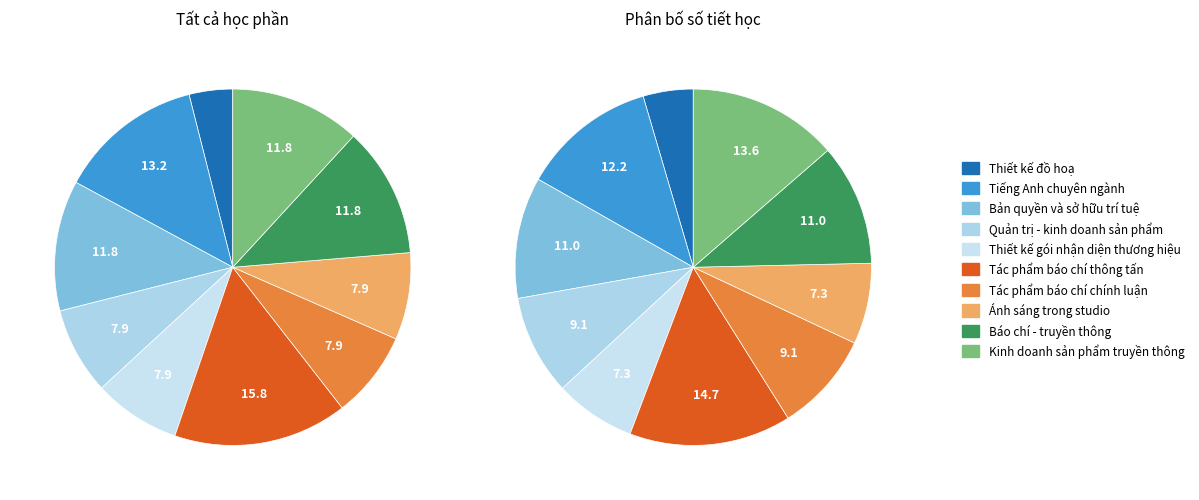

To the nearest percent, what portion does Ánh sáng trong studio represent?

8%